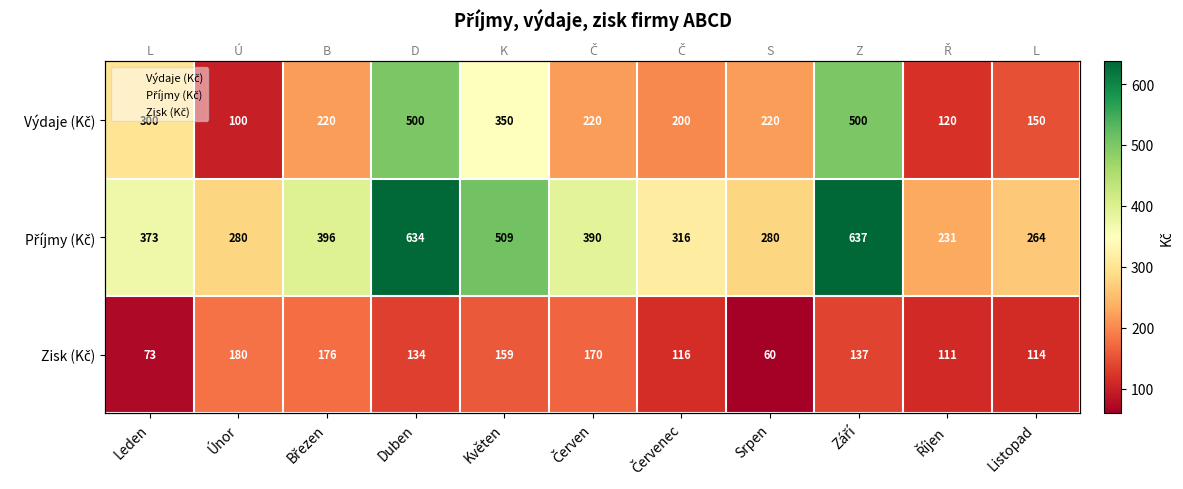

What is the maximum value for Výdaje (Kč)?

500